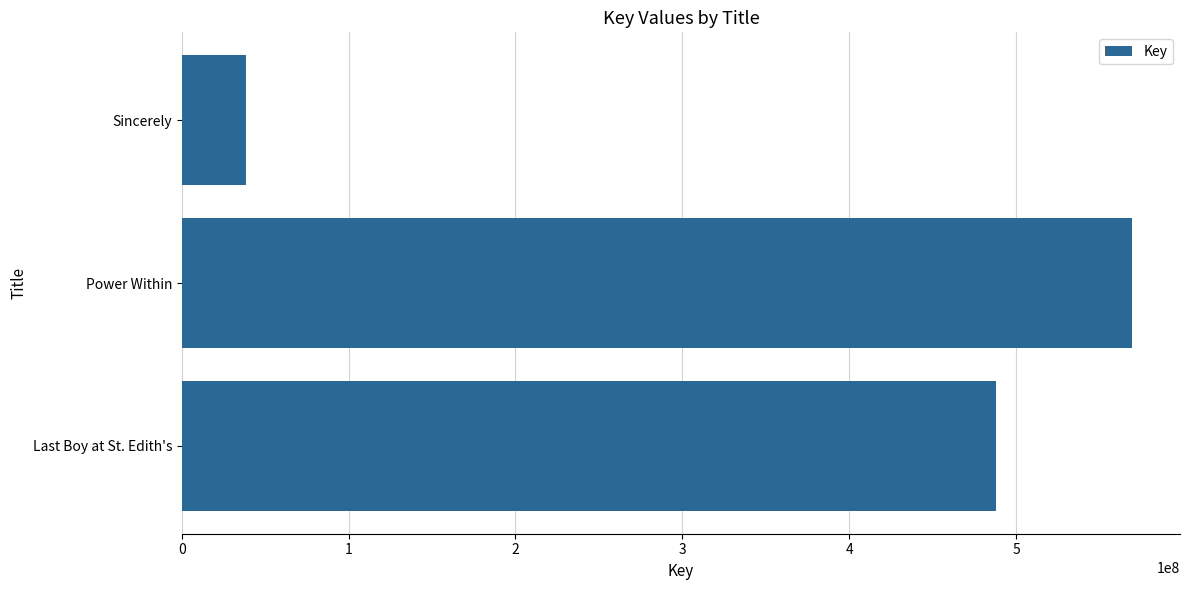

Which label corresponds to the largest value in the chart?

Power Within